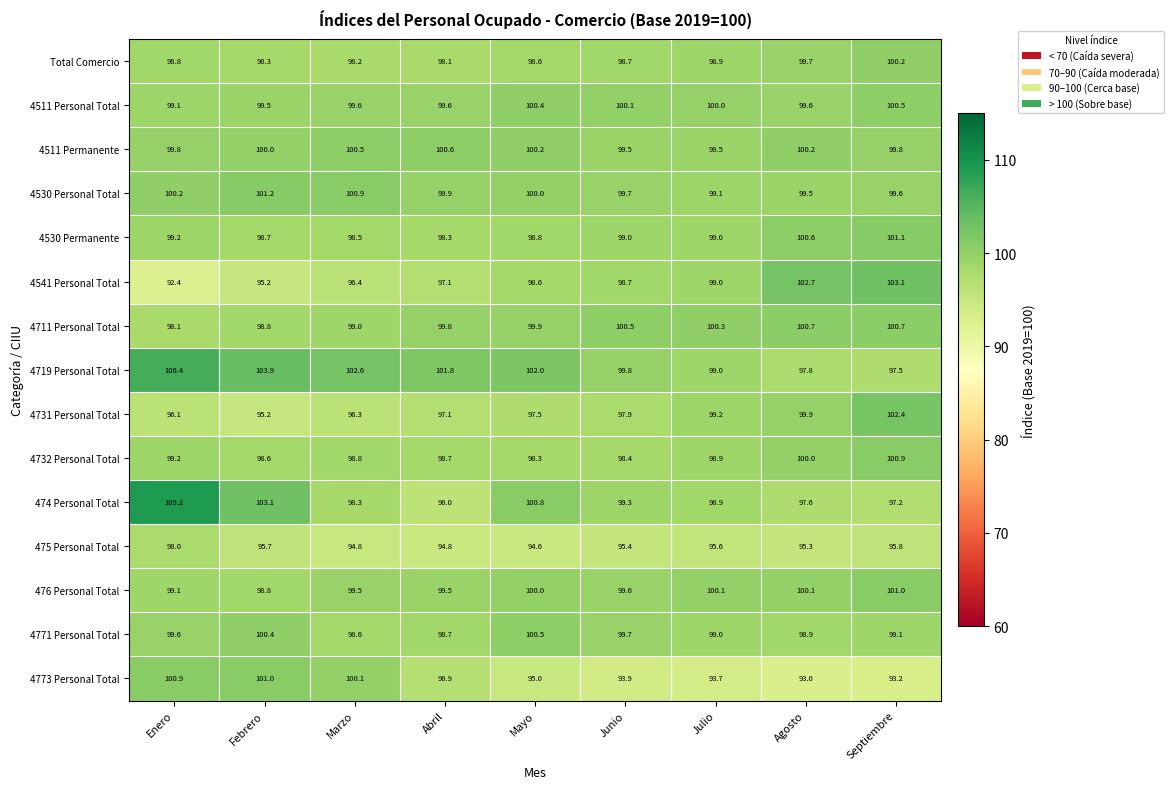

Which series has the largest total across all categories?

4719 Personal Total